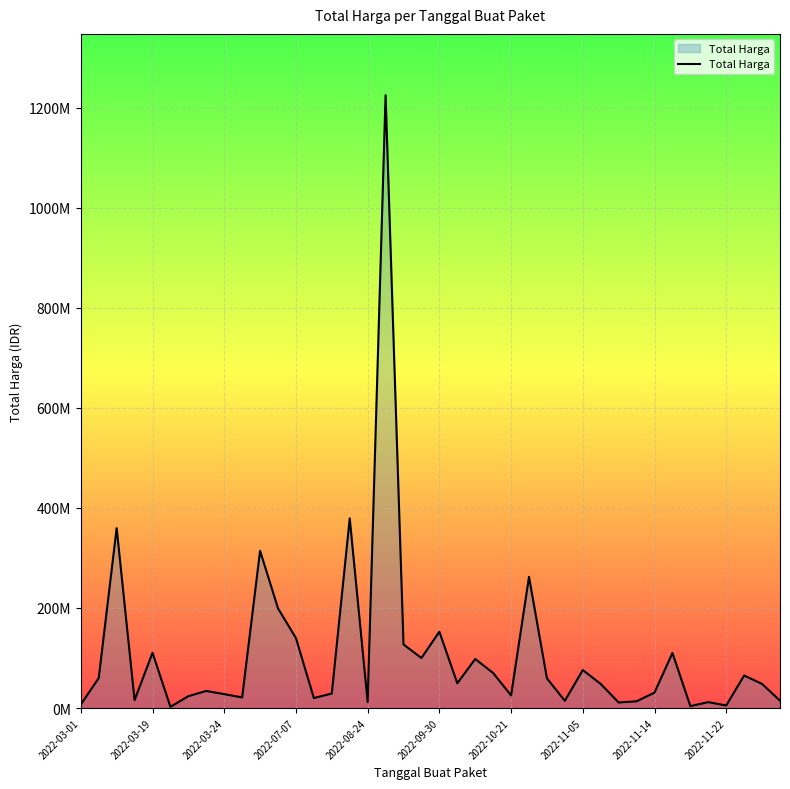

Does the chart display data point markers on the line(s)?

No